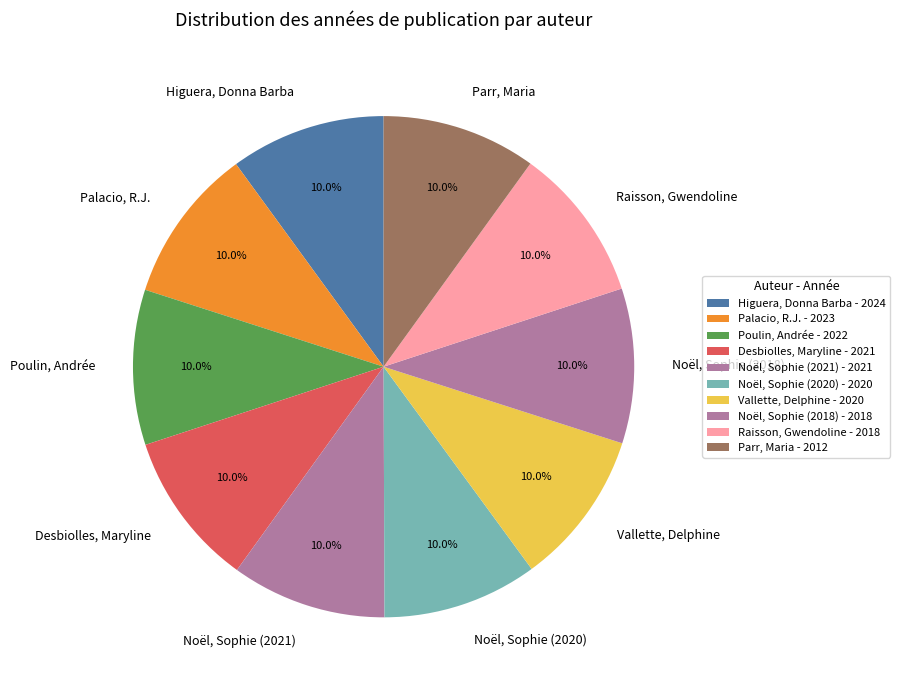

To the nearest percent, what percentage of the pie is Poulin, Andrée?

10%